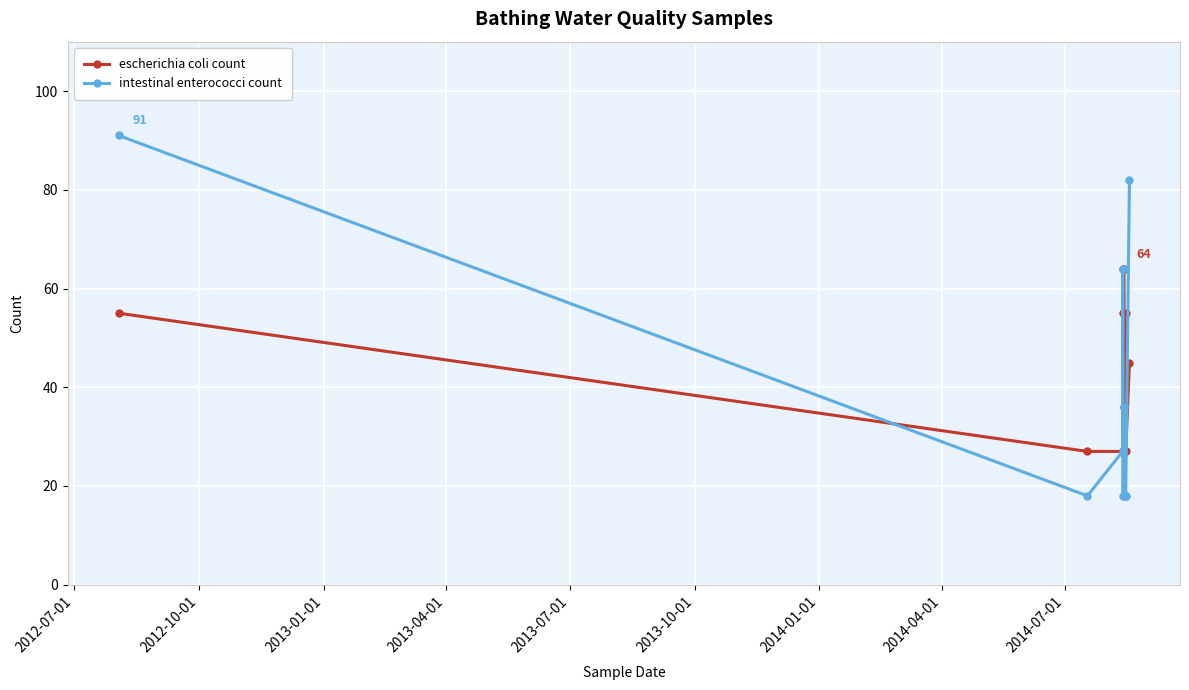

What is the value of the escherichia coli count point at the 4th from the left?

55